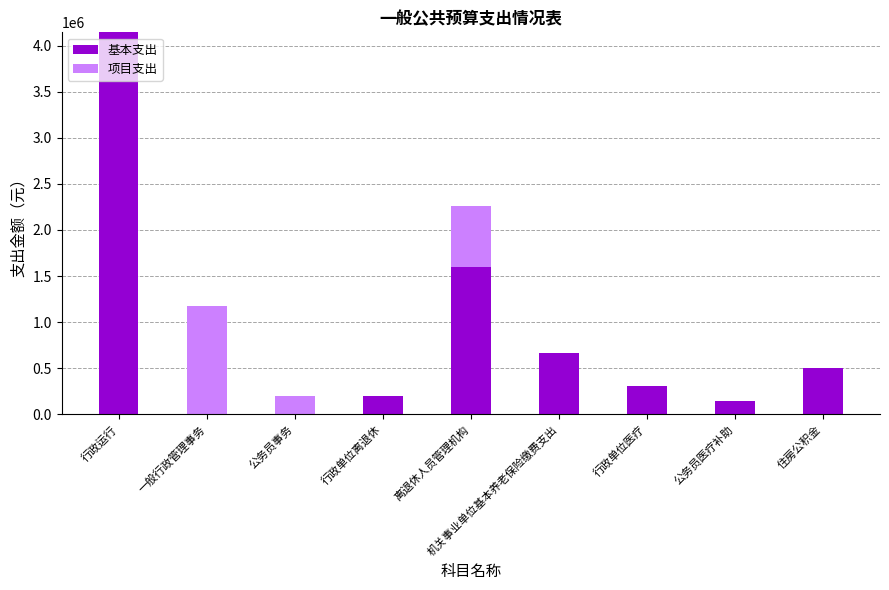

Count the number of data series in this chart.

2